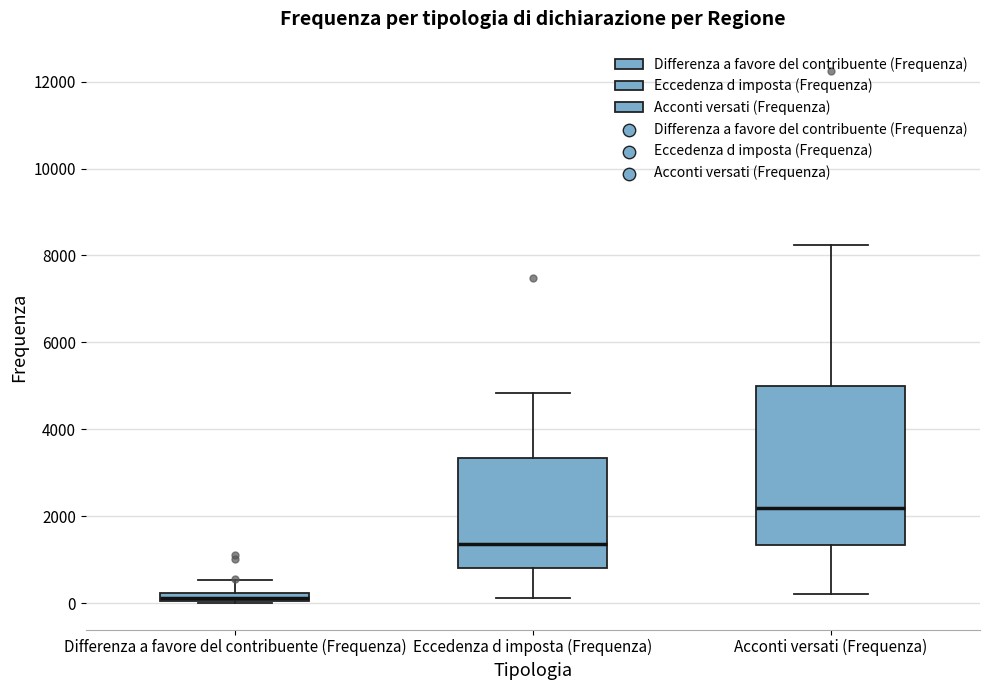

Which box has the highest median line?

Acconti versati (Frequenza)